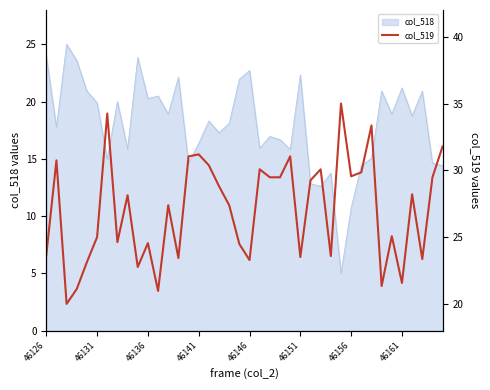

True or false: the data shows 37.3 at 33.

False